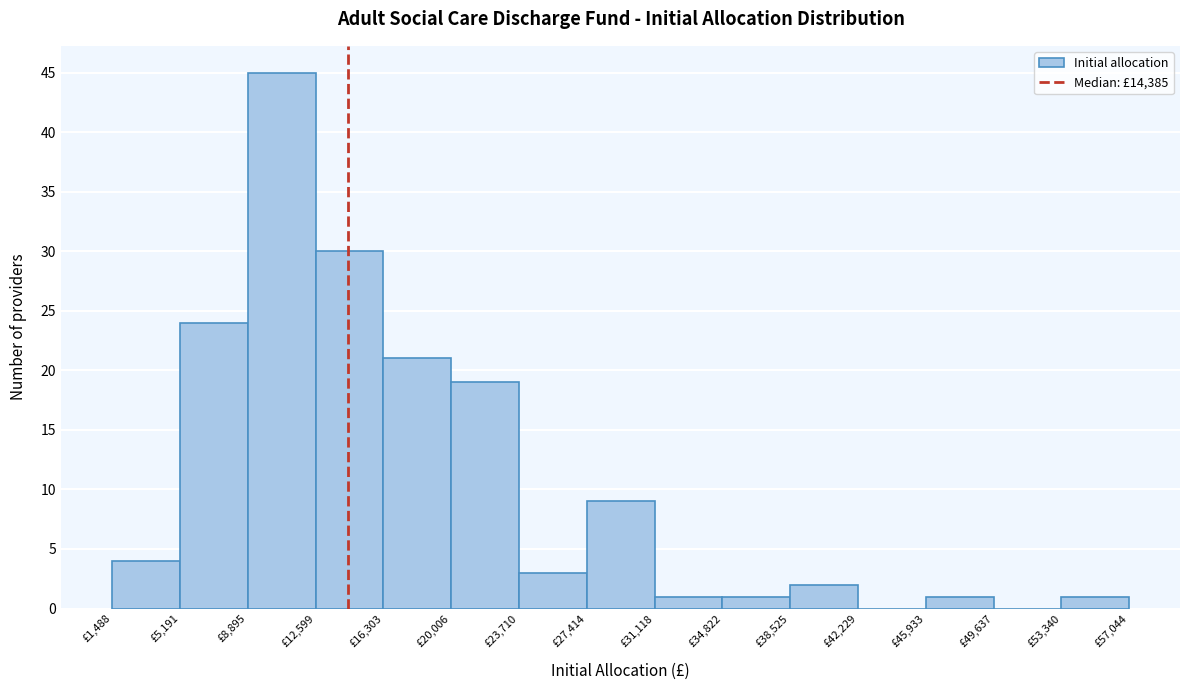

Reading left to right, transcribe this chart: for each bar, give the range it covers on the x-axis and its height. Neither the bar edges nor the heights are printed on the chart, so give them approximately, as read against the axes.

1500 to 5000: 4
5000 to 9000: 24
9000 to 12500: 45
12500 to 16500: 30
16500 to 20000: 21
20000 to 23500: 19
23500 to 27500: 3
27500 to 31000: 9
31000 to 35000: 1
35000 to 38500: 1
38500 to 42000: 2
42000 to 46000: 0
46000 to 49500: 1
49500 to 53500: 0
53500 to 57000: 1